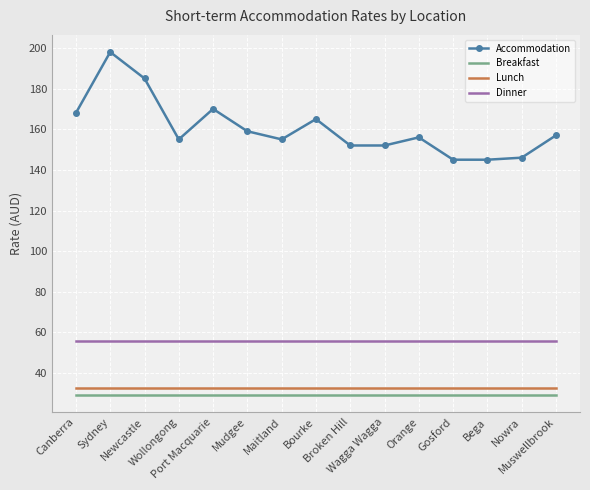

Reading left to right, what are all the values shown in this chart?

Accommodation: 168.0	198.0	185.0	155.0	170.0	159.0	155.0	165.0	152.0	152.0	156.0	145.0	145.0	146.0	157.0
Breakfast: 29.2	29.2	29.2	29.2	29.2	29.2	29.2	29.2	29.2	29.2	29.2	29.2	29.2	29.2	29.2
Lunch: 32.9	32.9	32.9	32.9	32.9	32.9	32.9	32.9	32.9	32.9	32.9	32.9	32.9	32.9	32.9
Dinner: 56.0	56.0	56.0	56.0	56.0	56.0	56.0	56.0	56.0	56.0	56.0	56.0	56.0	56.0	56.0